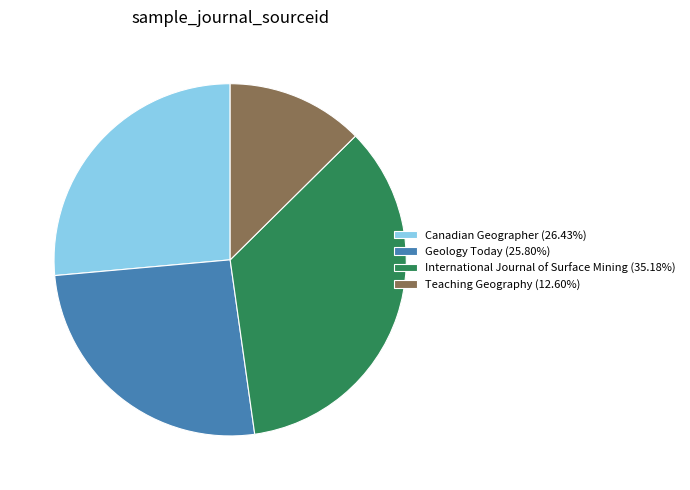

Approximately how many times larger is the value at Canadian Geographer compared to Teaching Geography?

2.1